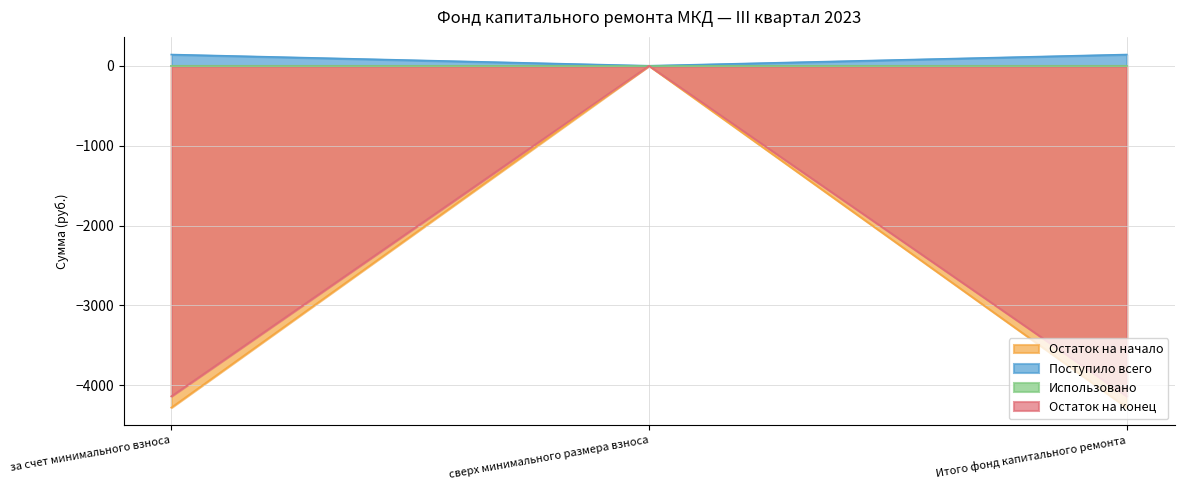

The value of Остаток на начало at сверх минимального размера взноса is -1658.8. True or false?

False